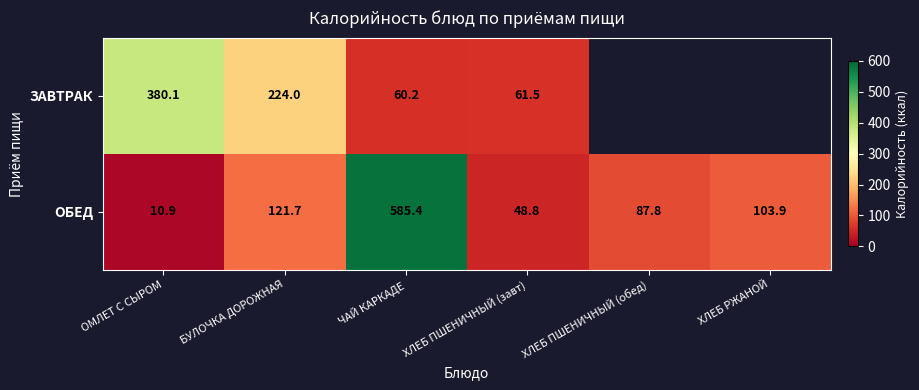

The value of ОБЕД at ХЛЕБ РЖАНОЙ is 103.9. True or false?

True